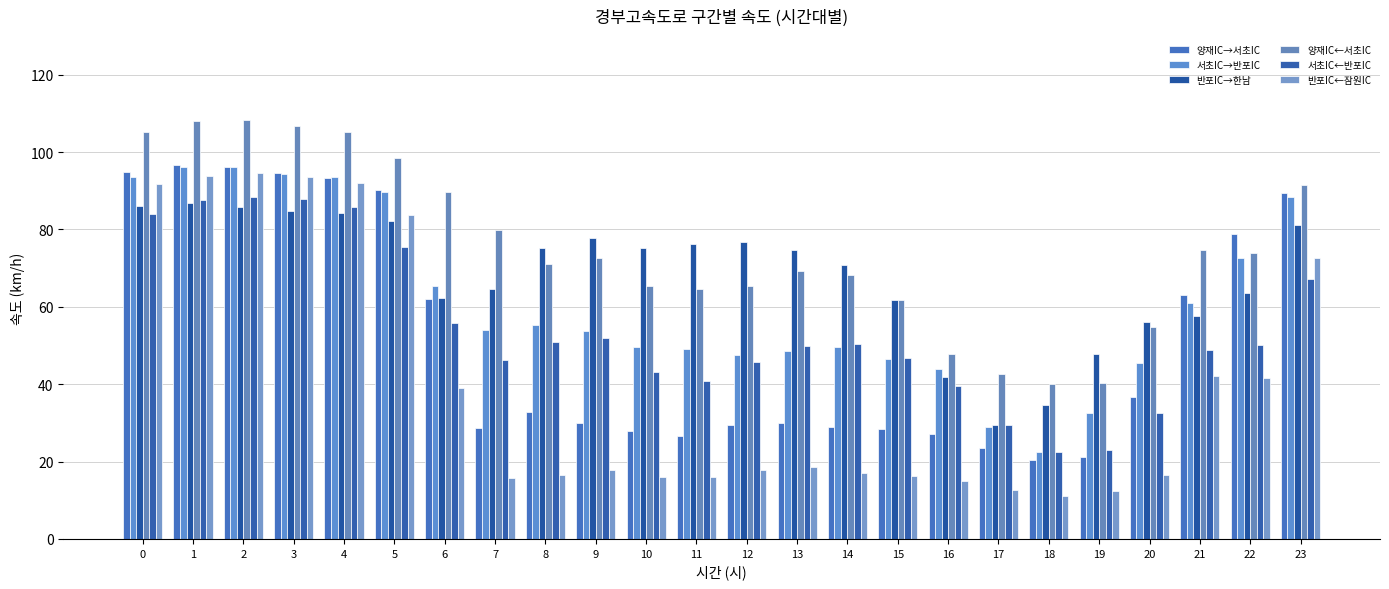

What is the difference between the maximum and second lowest values in the 서초IC←반포IC series?

65.3